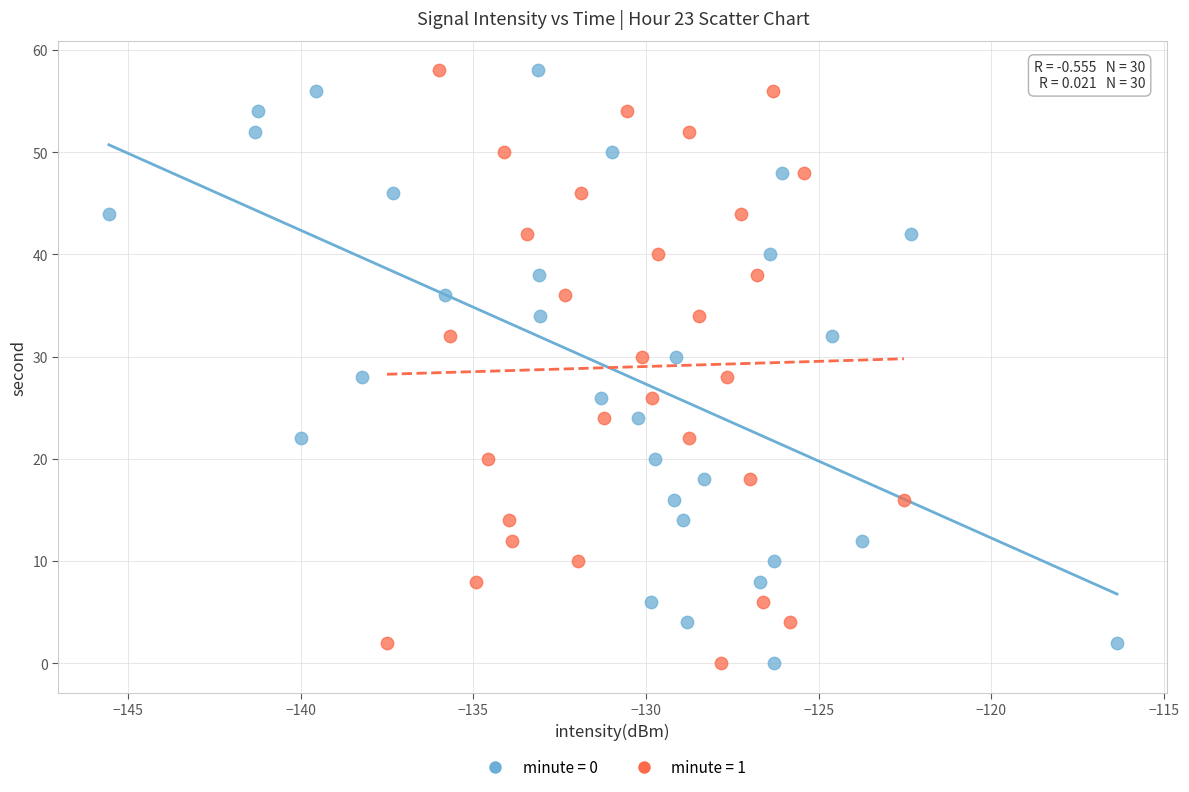

What are all the series names shown in the legend?

minute = 0, minute = 1